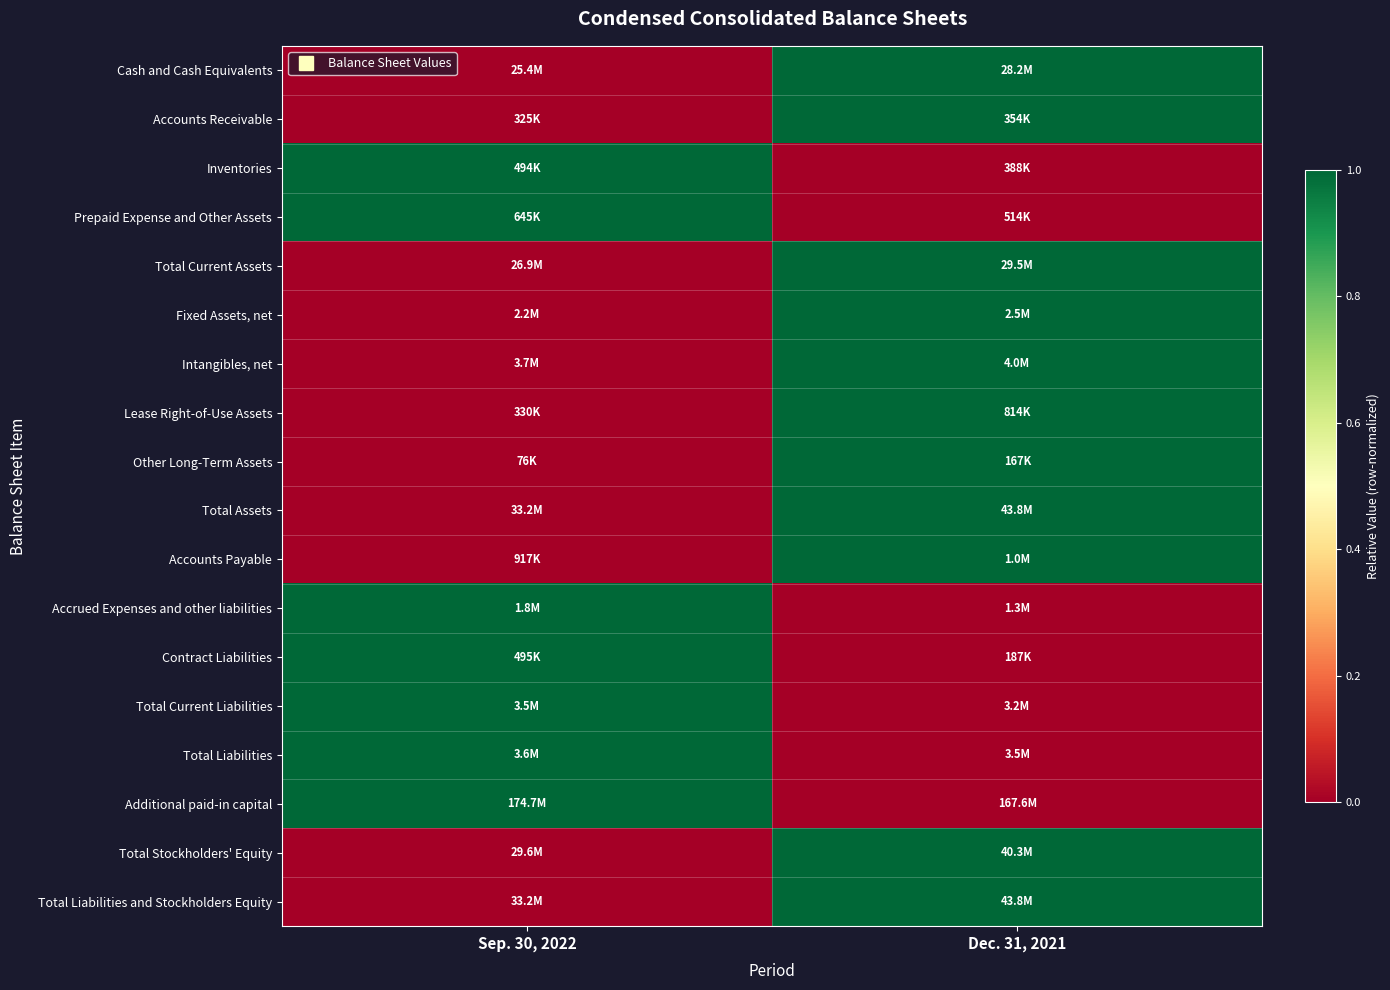

How many distinct data groups are displayed?

18